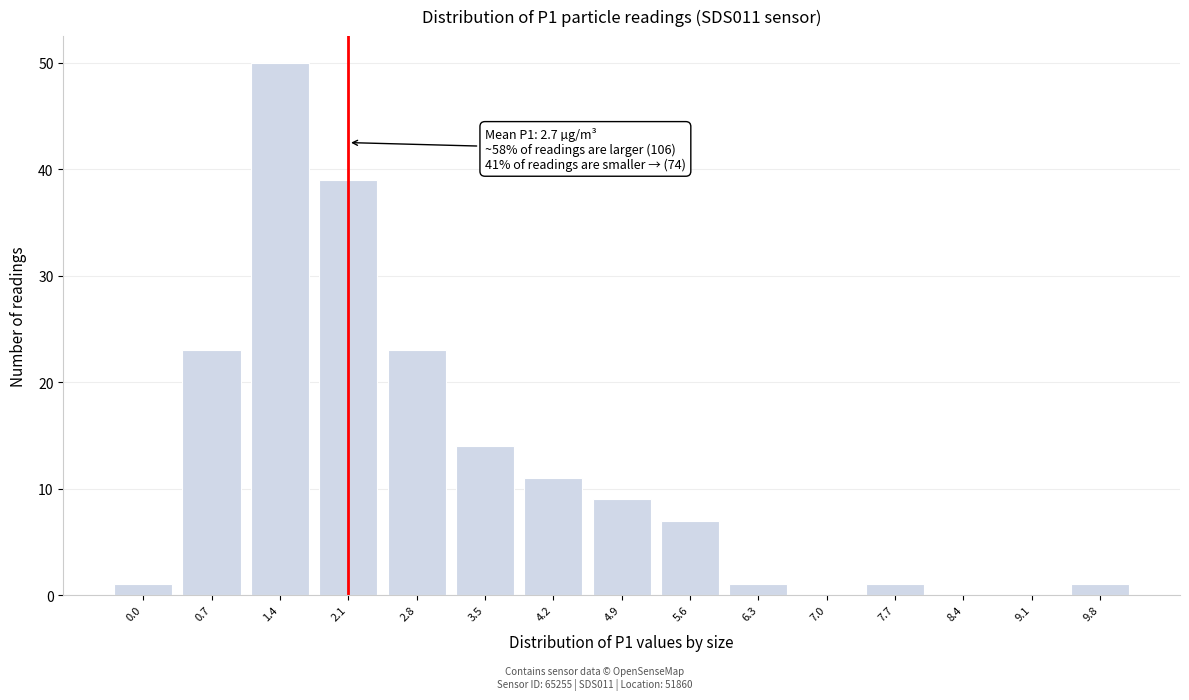

Reading left to right, extract all data points from this chart.

0.0=1	0.7=23	1.4=50	2.1=39	2.8=23	3.5=14	4.2=11	4.9=9	5.6=7	6.3=1	7.0=0	7.7=1	8.4=0	9.1=0	9.8=1